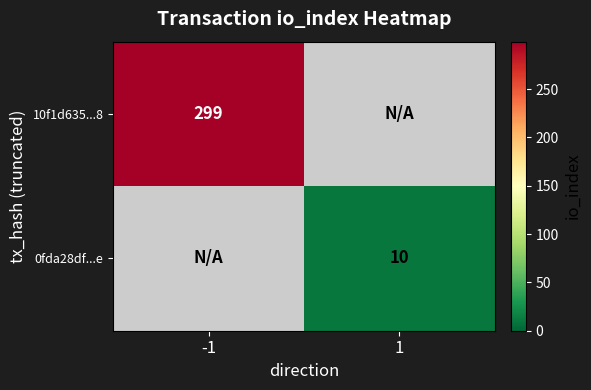

Is it true that 10f1d635...8 equals 299 at -1?

True